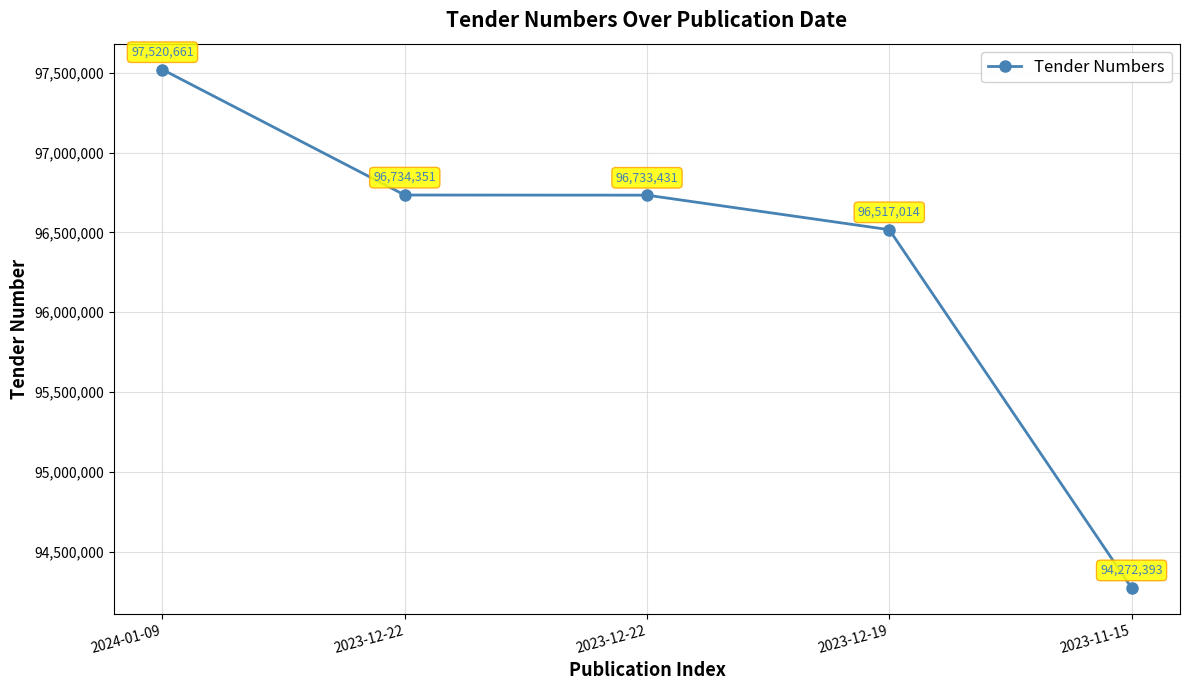

How many series are shown in this chart?

1